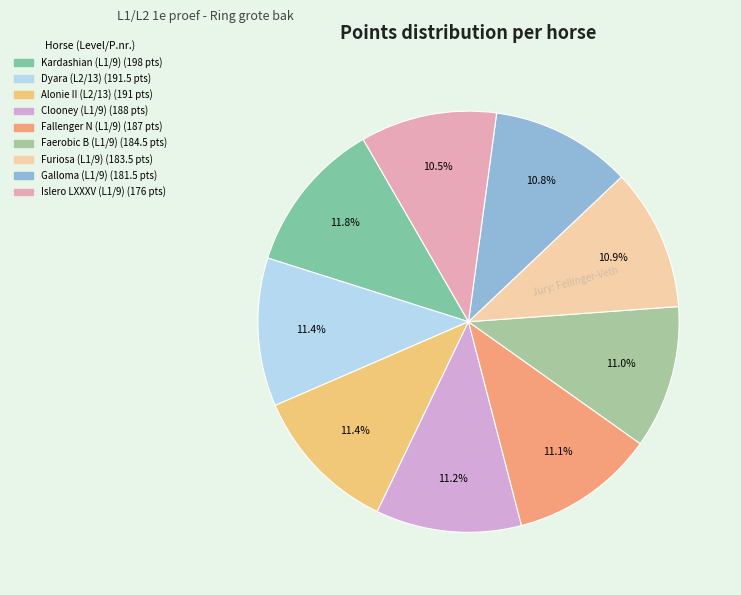

How many slices are in this pie chart?

9